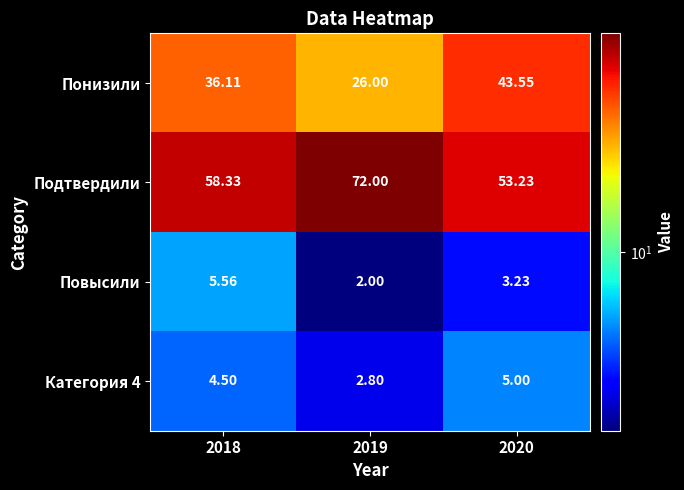

Between 2018 and 2019, which series saw the biggest shift?

Подтвердили